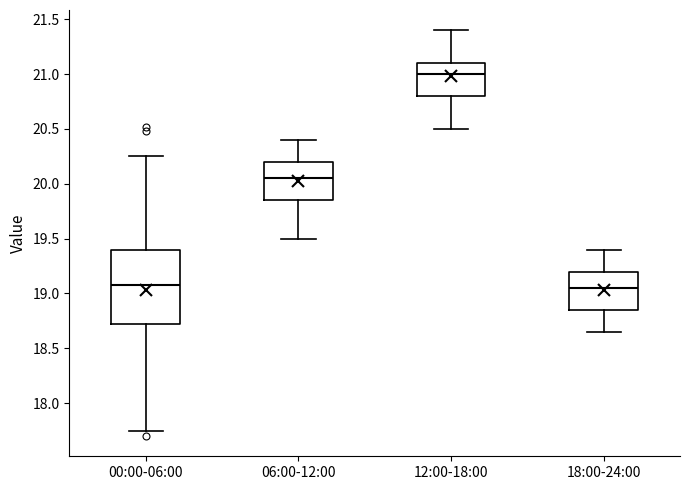

Which box has the highest median line?

12:00-18:00